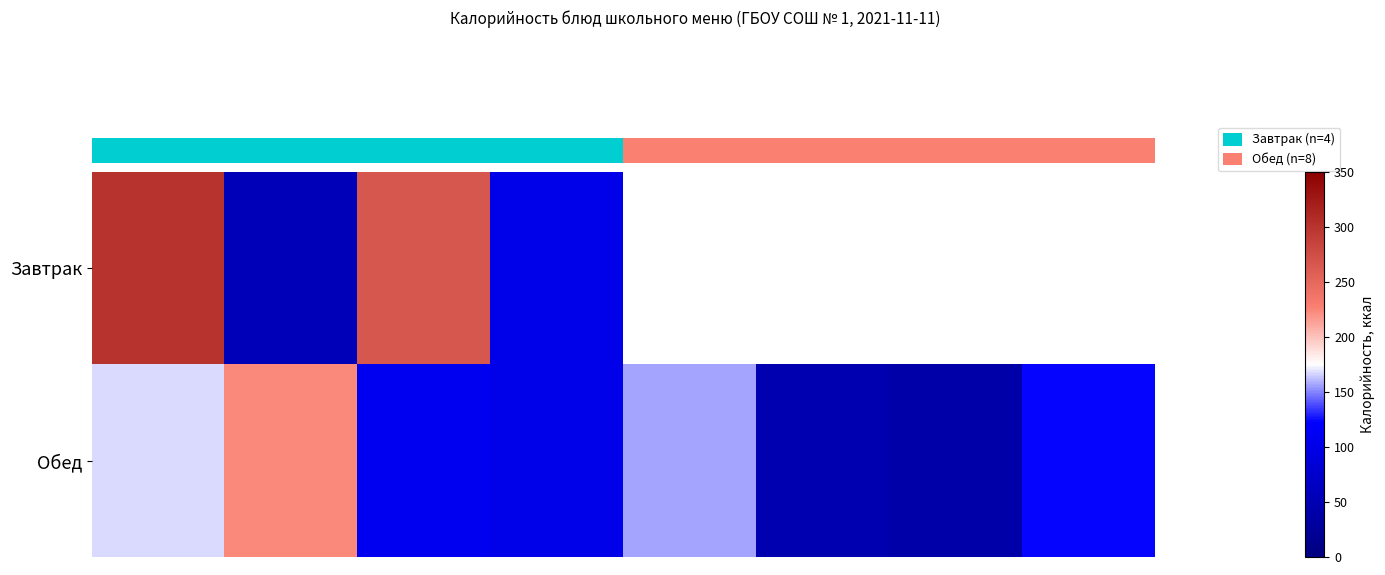

True or false: row_0 has a value of 266.0 at 2.

True